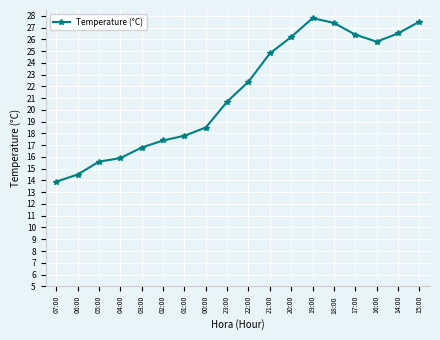

What is the label of the 7th point from the left?

01:00